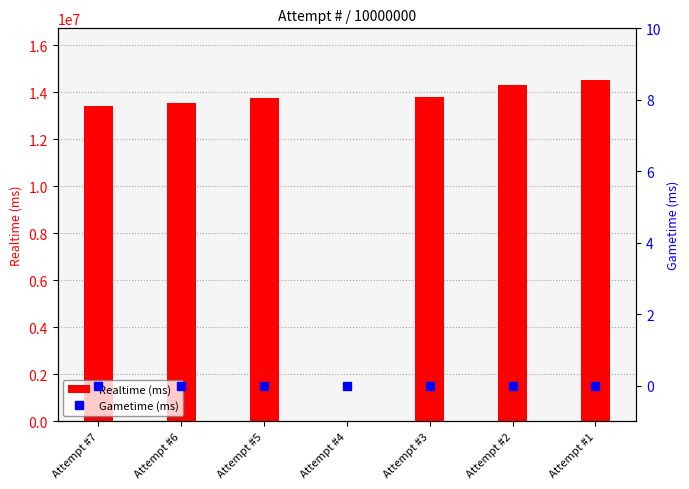

How many data points in Realtime (ms) are above 13767035?

3